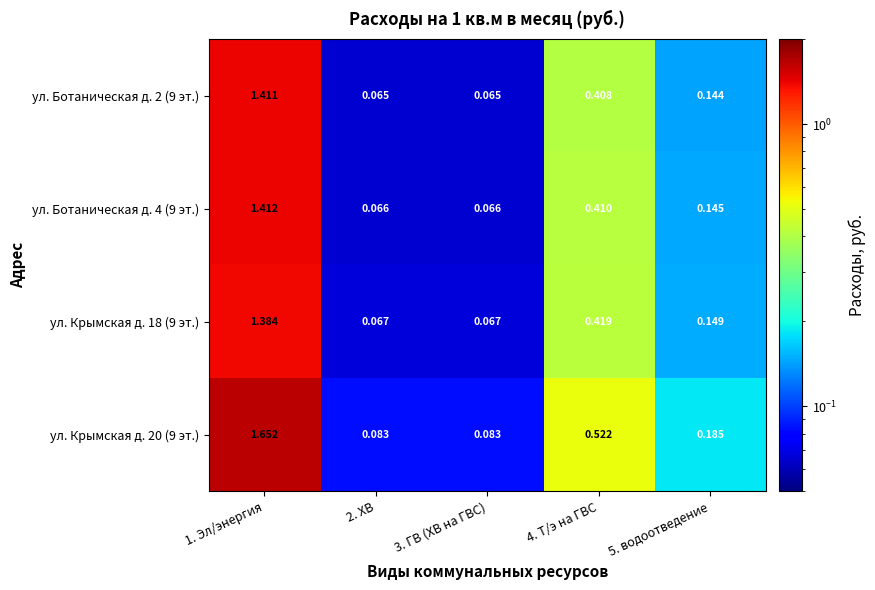

List the series in order of their peak value, highest first.

ул. Крымская д. 20 (9 эт.), ул. Ботаническая д. 4 (9 эт.), ул. Ботаническая д. 2 (9 эт.), ул. Крымская д. 18 (9 эт.)